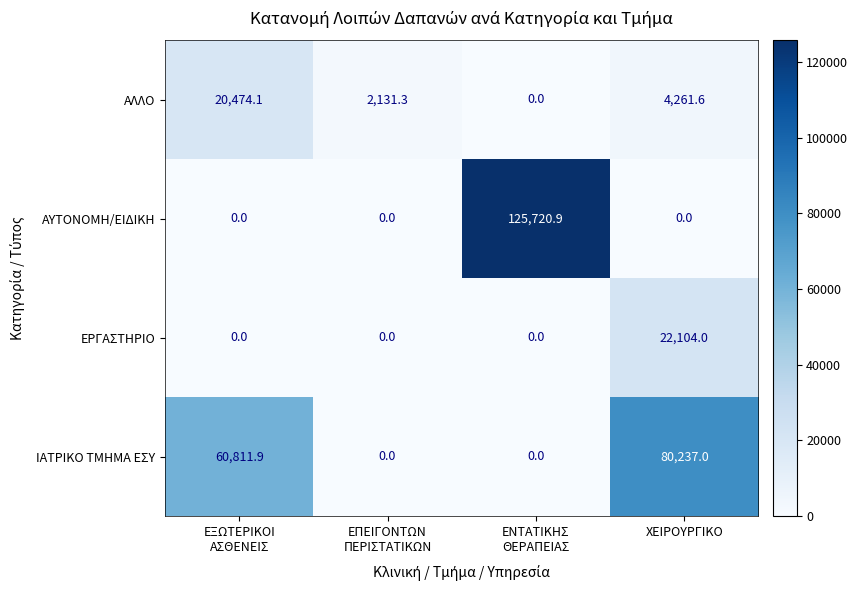

At which category is the sum across all series the highest?

ΕΝΤΑΤΙΚΗΣ
ΘΕΡΑΠΕΙΑΣ